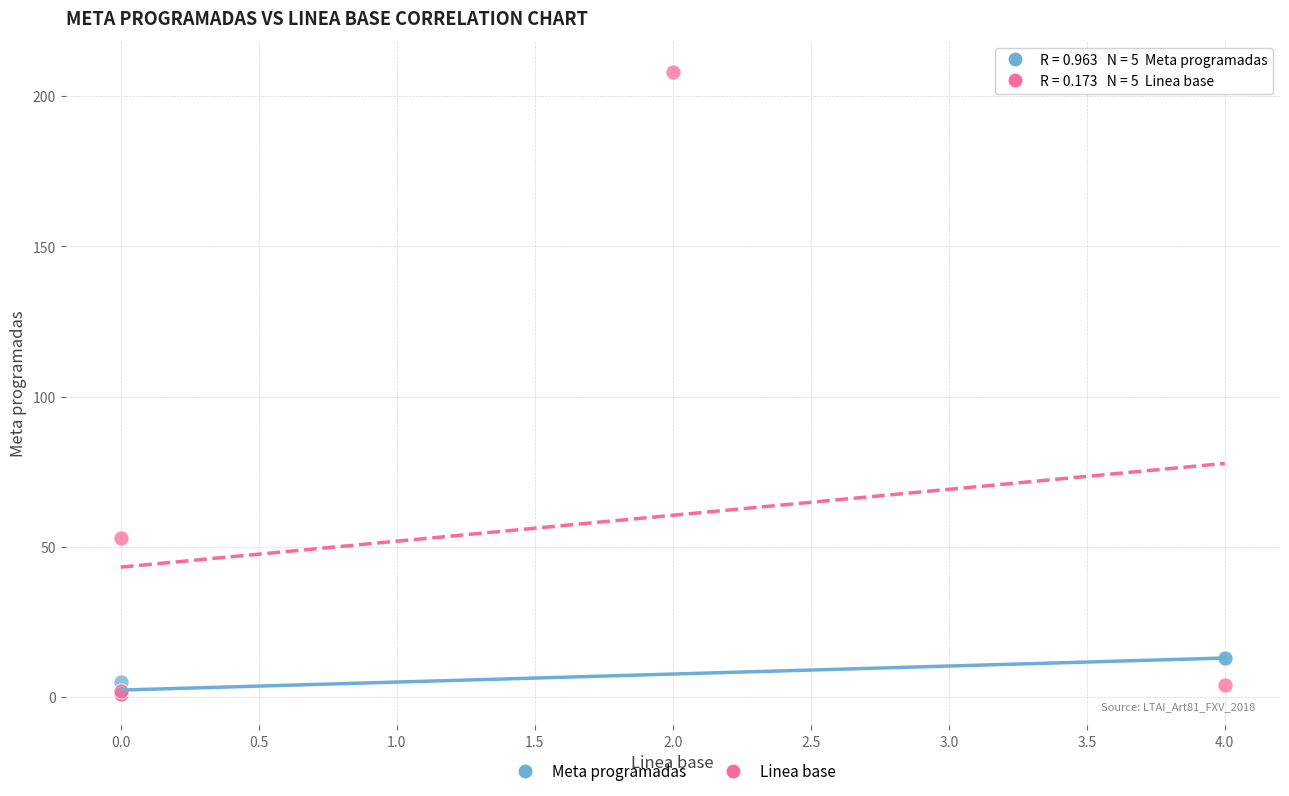

Which series has the widest spread of Y values?

Linea base